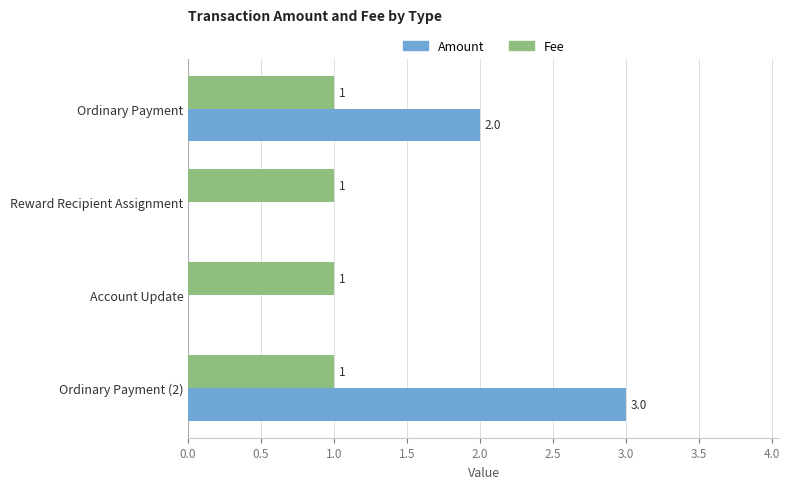

Between Ordinary Payment and Account Update, which series saw the biggest shift?

Amount